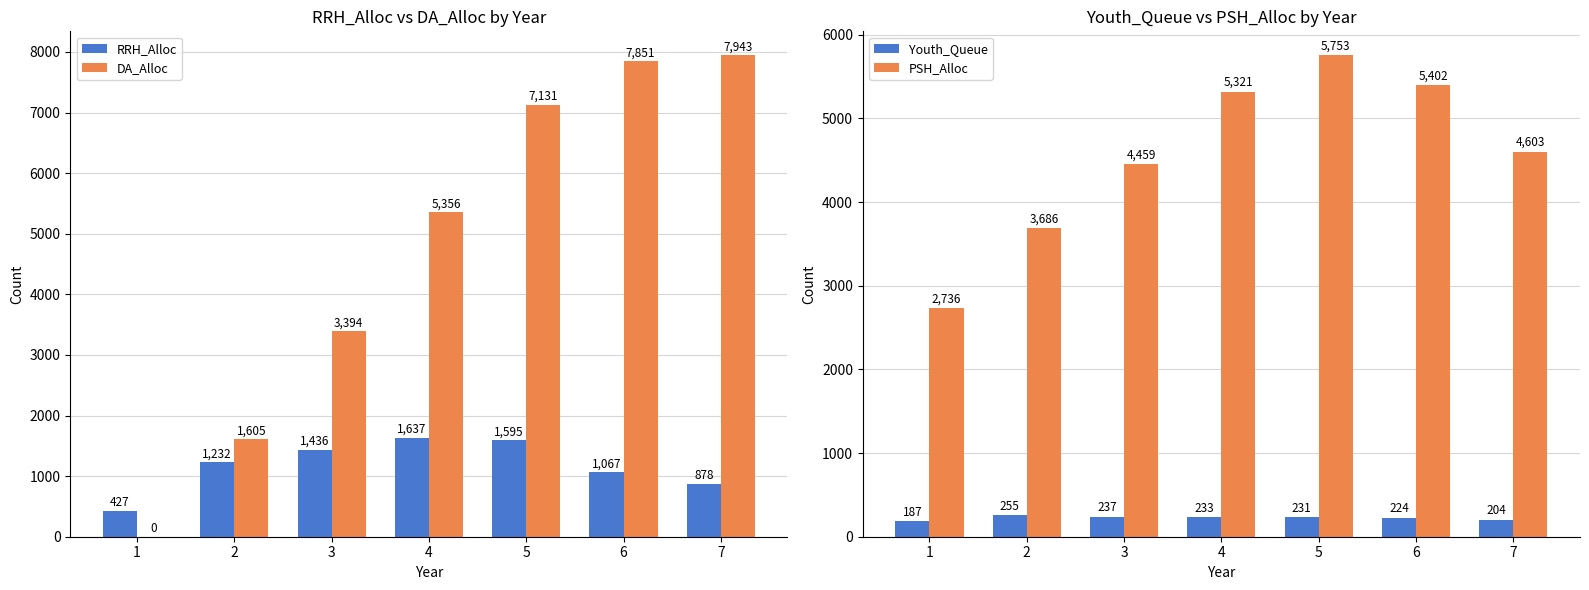

Reading left to right, list all the values displayed in this chart.

RRH_Alloc: 1=427	2=1232	3=1436	4=1637	5=1595	6=1067	7=878
DA_Alloc: 1=0	2=1605	3=3394	4=5356	5=7131	6=7851	7=7943
Youth_Queue: 1=187	2=255	3=237	4=233	5=231	6=224	7=204
PSH_Alloc: 1=2736	2=3686	3=4459	4=5321	5=5753	6=5402	7=4603